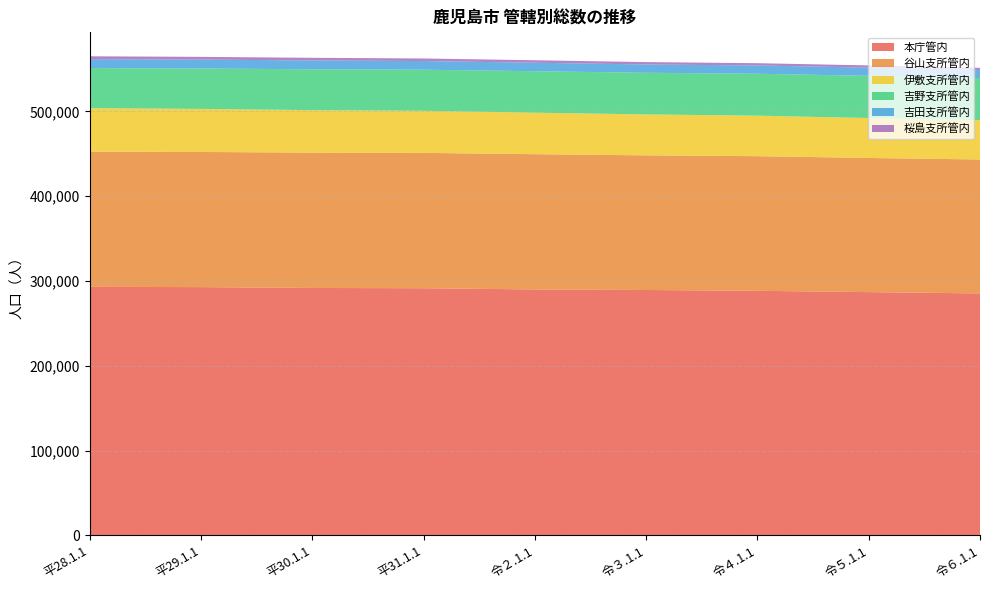

Reading left to right, list all the values displayed in this chart.

本庁管内: 293040	292745	291729	291428	289988	289340	288379	286837	285305
谷山支所管内: 159322	159345	159565	159591	159485	158761	158758	158194	157920
伊敷支所管内: 51327	50769	50115	49604	48929	48254	47747	47096	46314
吉野支所管内: 47313	47636	48193	48479	48906	49091	49436	49756	49720
吉田支所管内: 10577	10484	10385	10176	10000	9803	9757	9640	9481
桜島支所管内: 3317	3239	3123	3027	2911	2789	2681	2621	2521